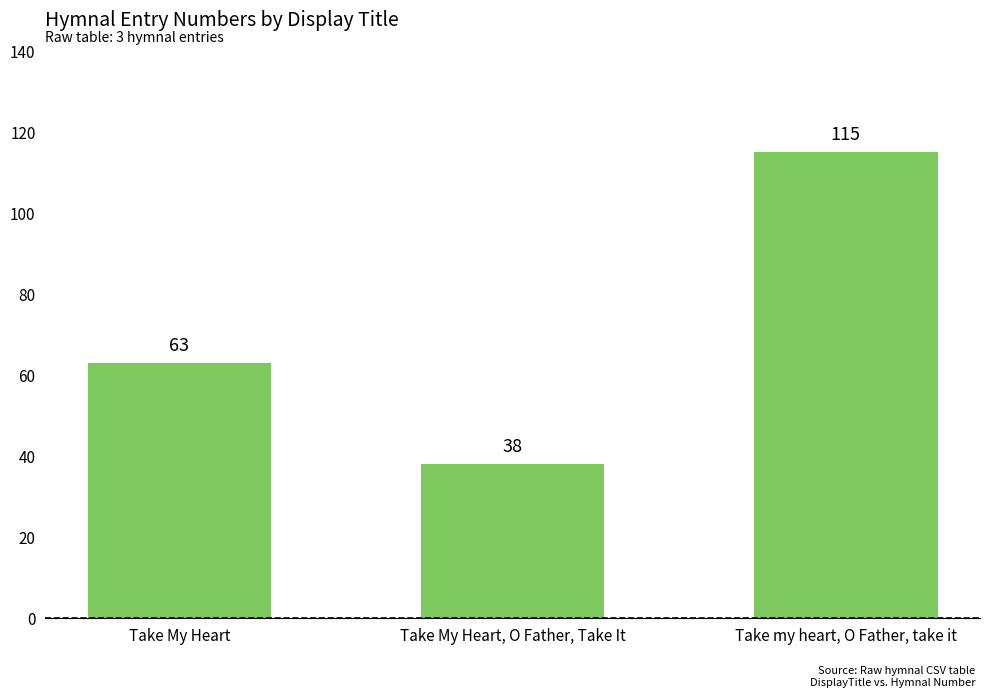

Which has a higher value, Take My Heart, O Father, Take It or Take my heart, O Father, take it?

Take my heart, O Father, take it